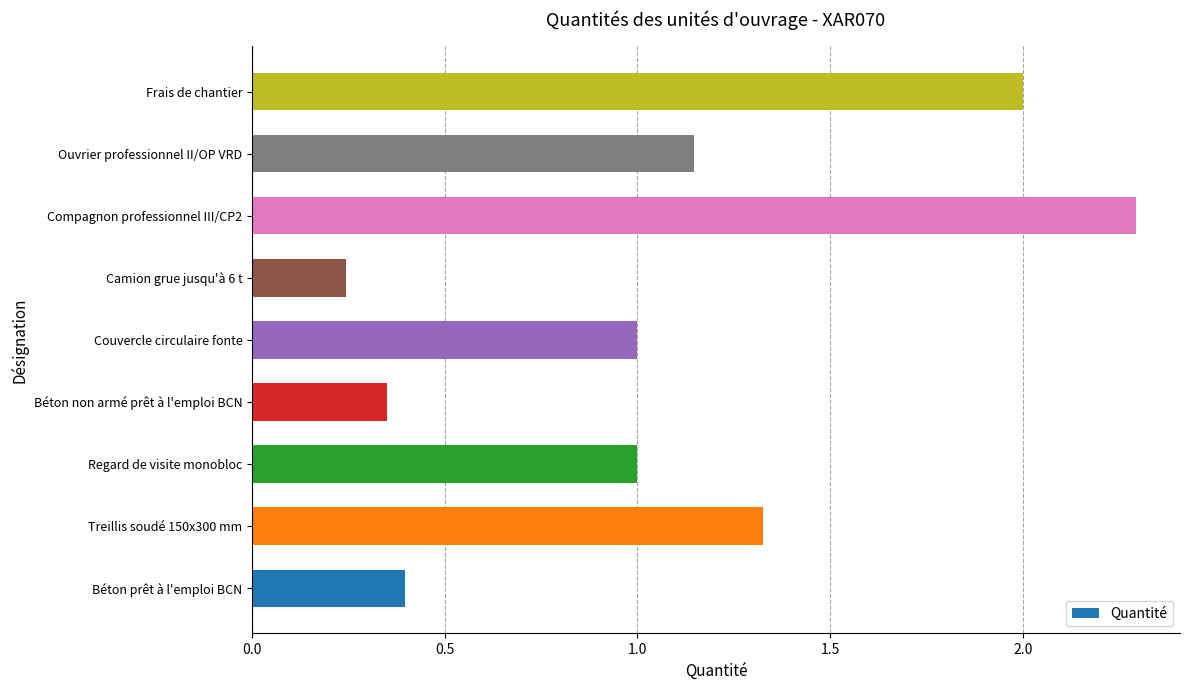

Is it true that the value at Frais de chantier is 2.0?

True